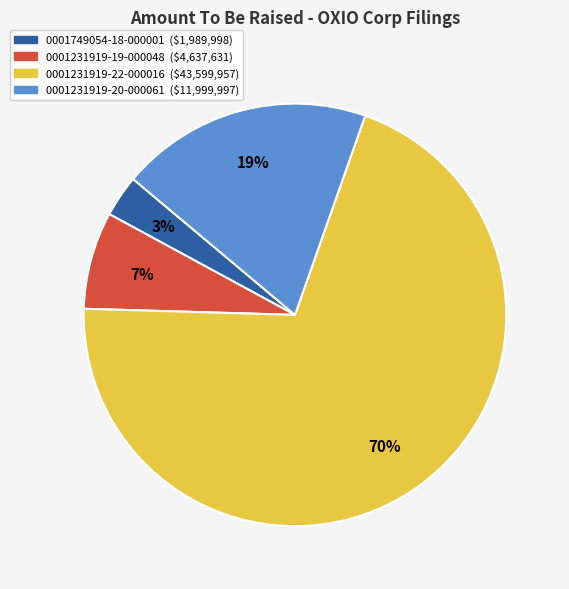

Combined, do 0001231919-19-000048 and 0001231919-22-000016 account for over 50%?

Yes